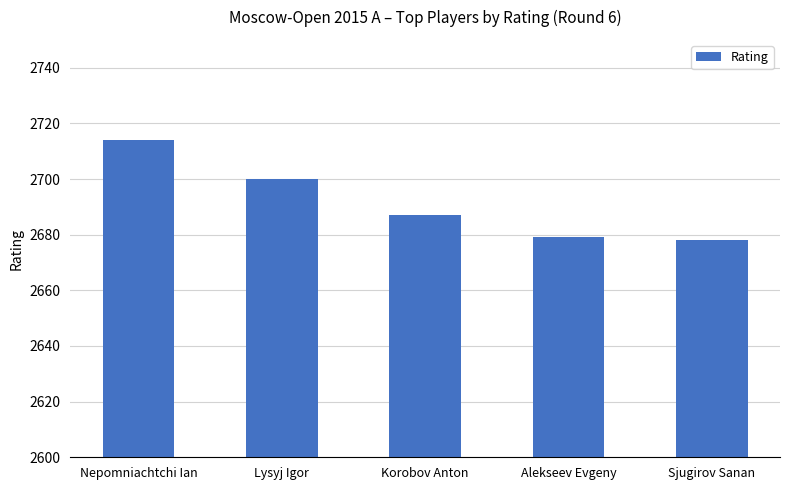

The chart shows a value of 1124 at Alekseev Evgeny. True or false?

False